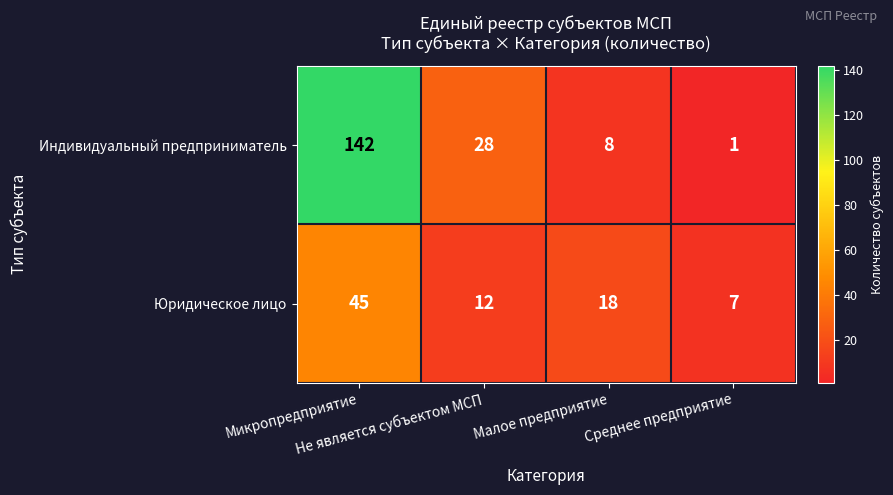

Which series has the largest range (max minus min)?

Индивидуальный предприниматель